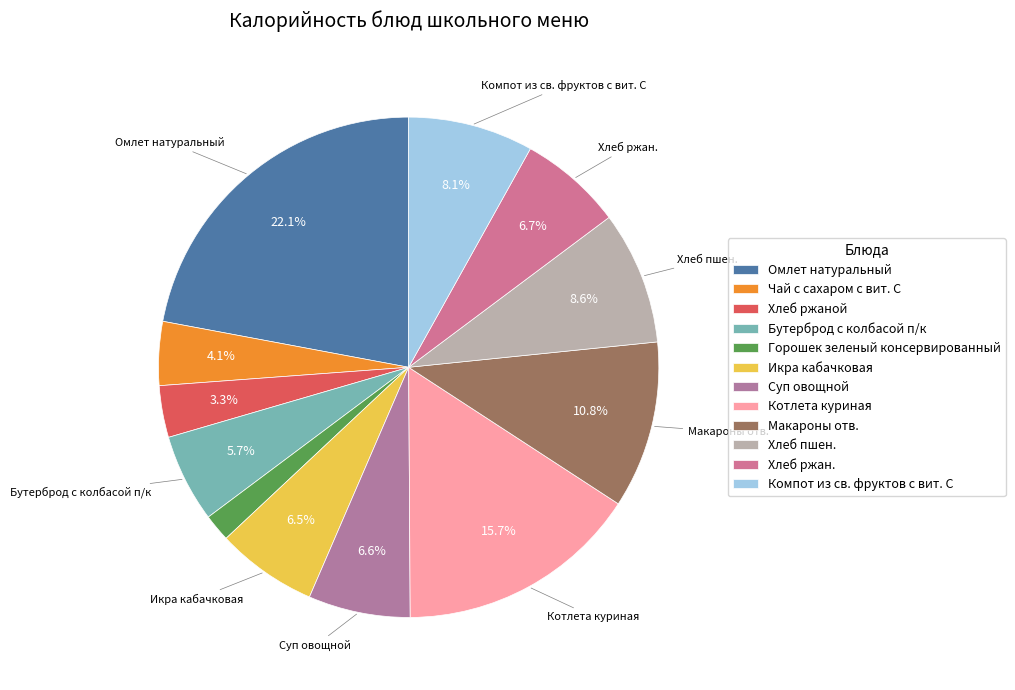

To the nearest percent, what is the average slice percentage?

8%